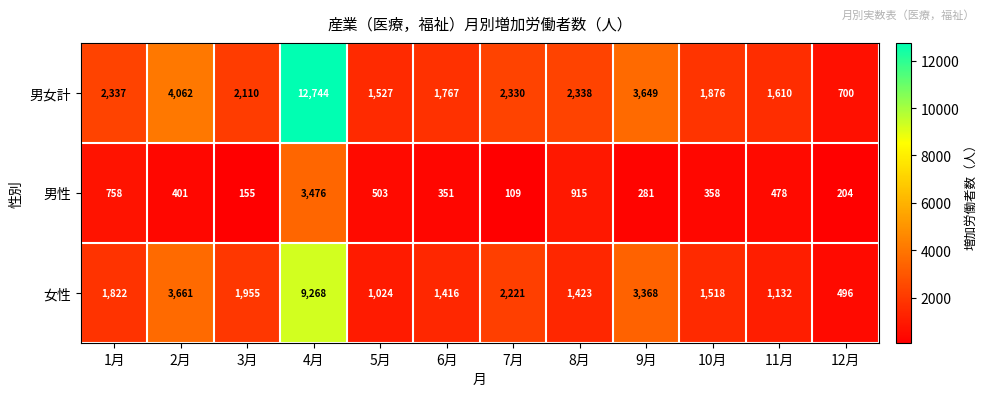

What is the difference between the maximum and second lowest values in the 男性 series?

3321